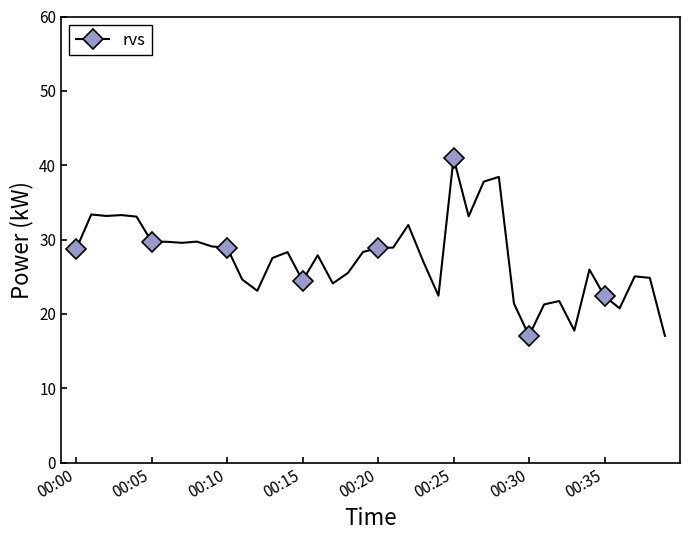

What is the smallest value displayed?

17.1